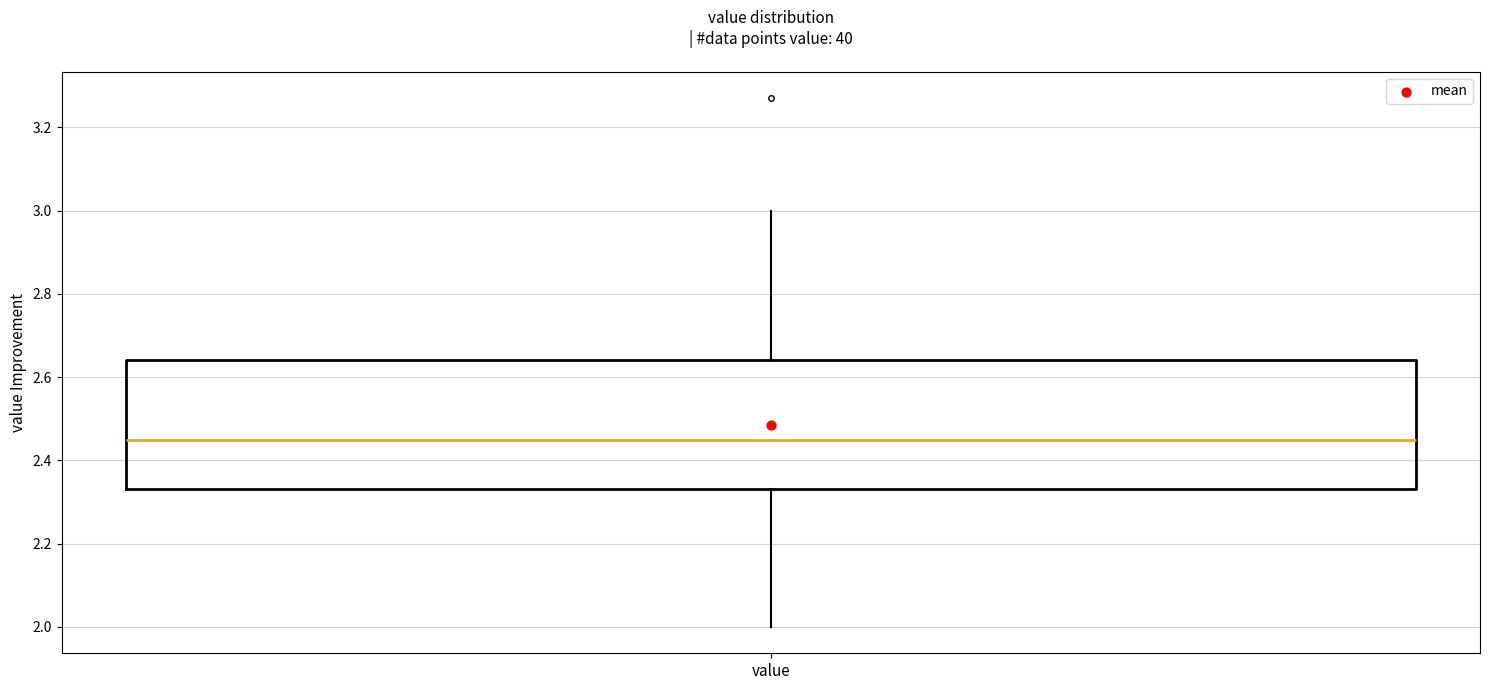

Read this box plot against the y-axis: the position of the median line, the range covered by the box, and the ends of both whiskers. The values are not printed on the chart, so give them approximately, as read against the axis.

median 2.46, box 2.34 to 2.64, whiskers 2.00 to 3.00